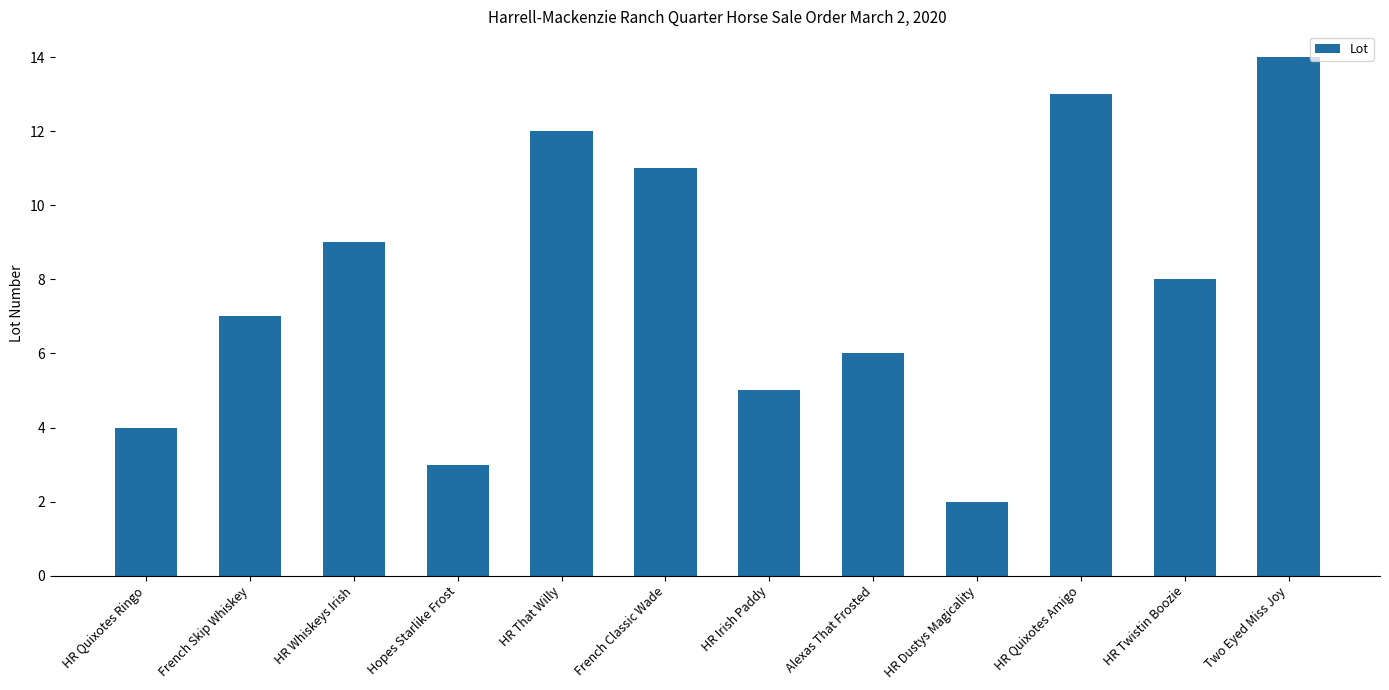

List the labels in order of value, largest first.

Two Eyed Miss Joy, HR Quixotes Amigo, HR That Willy, French Classic Wade, HR Whiskeys Irish, HR Twistin Boozie, French Skip Whiskey, Alexas That Frosted, HR Irish Paddy, HR Quixotes Ringo, Hopes Starlike Frost, HR Dustys Magicality